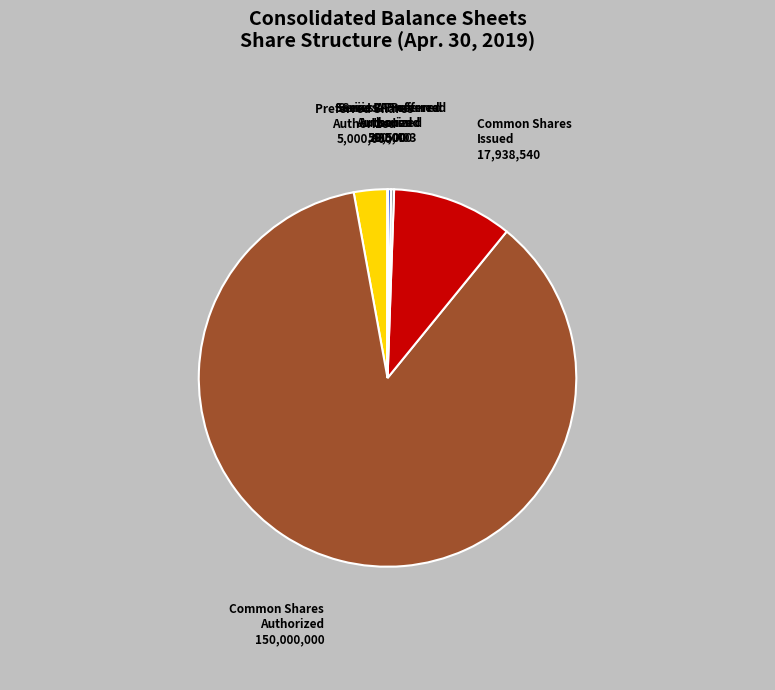

Is there a majority slice in this chart?

Yes